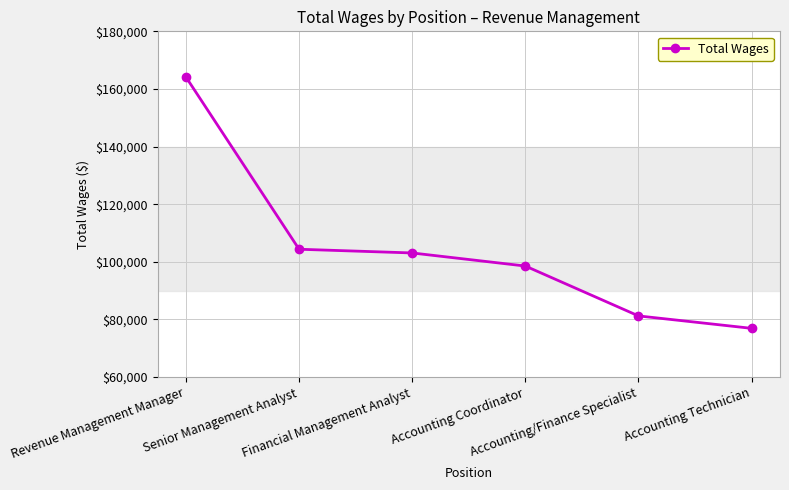

Which category has the highest value across all series?

Revenue Management Manager